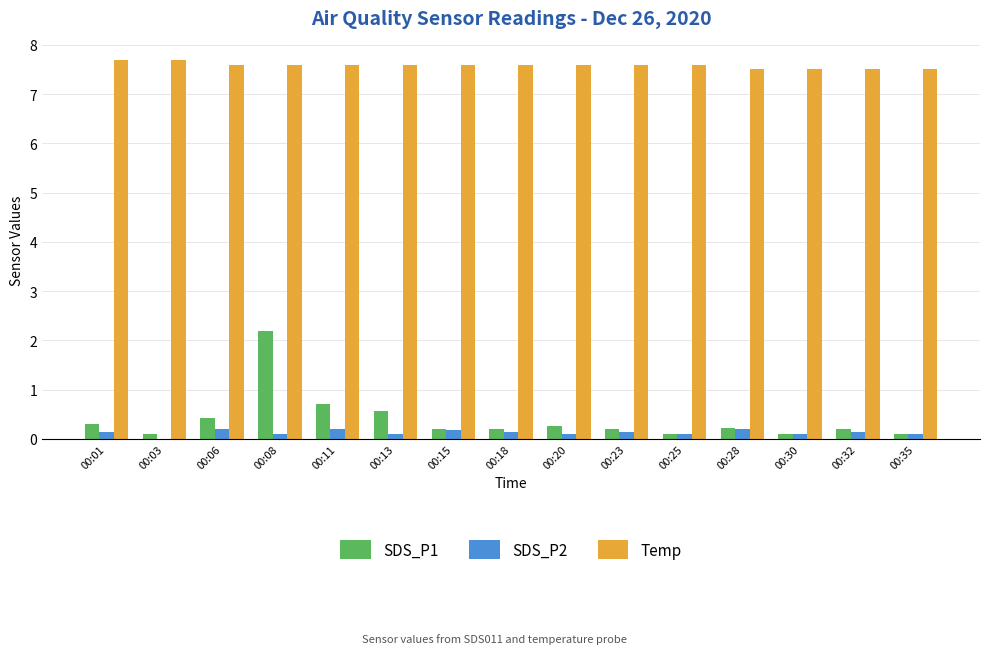

Count the Temp values in the range 7 to 8.

15